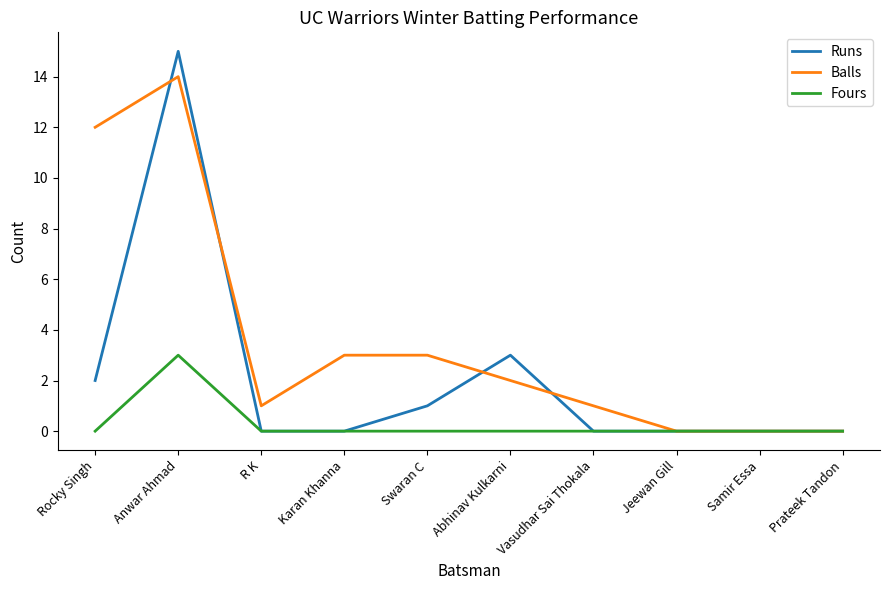

Is it true that Balls equals 5 at Samir Essa?

False